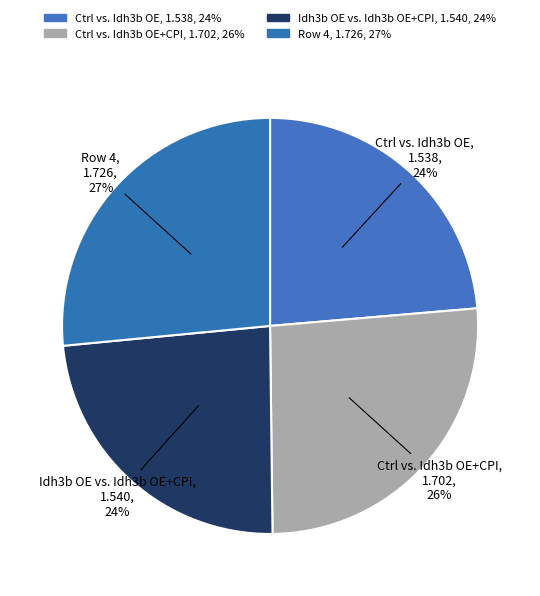

Does Idh3b OE vs. Idh3b OE+CPI account for over 50% of the chart?

No